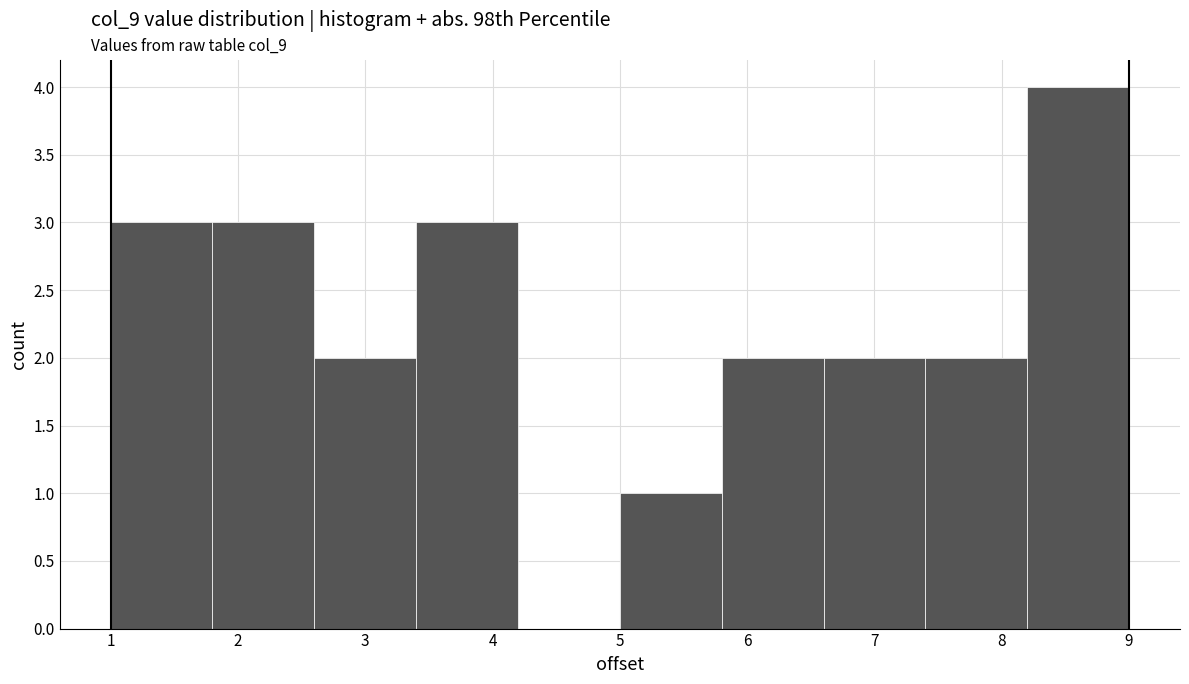

Reading left to right, transcribe this chart: for each bar, give the range it covers on the x-axis and its height. The values are not printed on the chart, so give them approximately, as read against the axis.

1.0 to 1.8: 3
1.8 to 2.6: 3
2.6 to 3.4: 2
3.4 to 4.2: 3
4.2 to 5.0: 0
5.0 to 5.8: 1
5.8 to 6.6: 2
6.6 to 7.4: 2
7.4 to 8.2: 2
8.2 to 9.0: 4